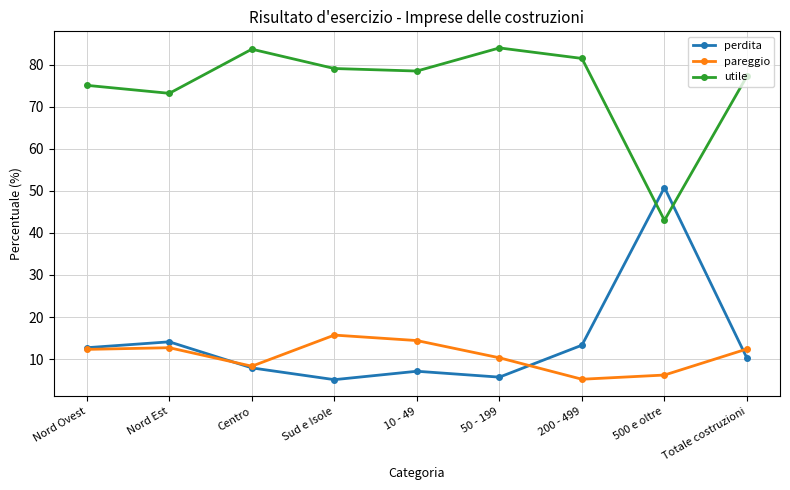

Where is the first local maximum for utile?

Centro